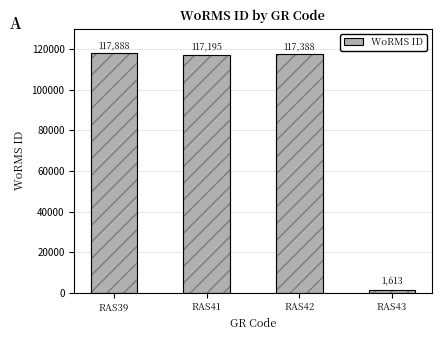

Rank the categories by value from lowest to highest.

RAS43, RAS41, RAS42, RAS39